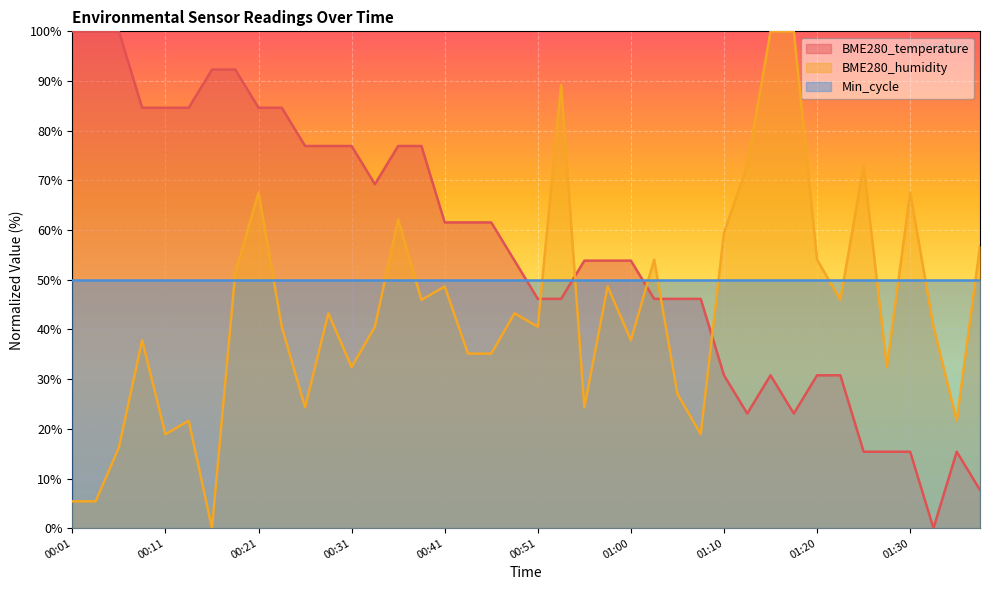

What is the total value across all series at 00:51?

136.7